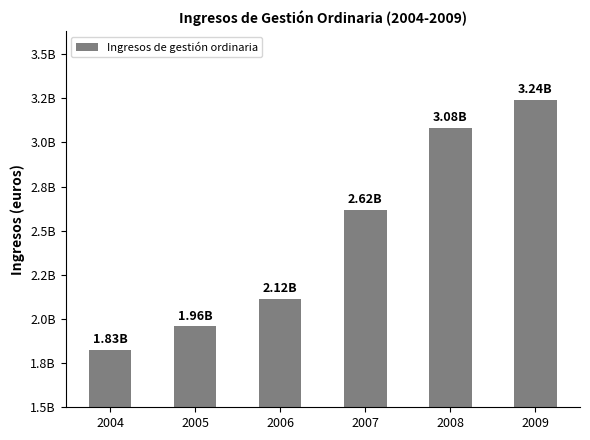

Which has a higher value, 2004 or 2008?

2008